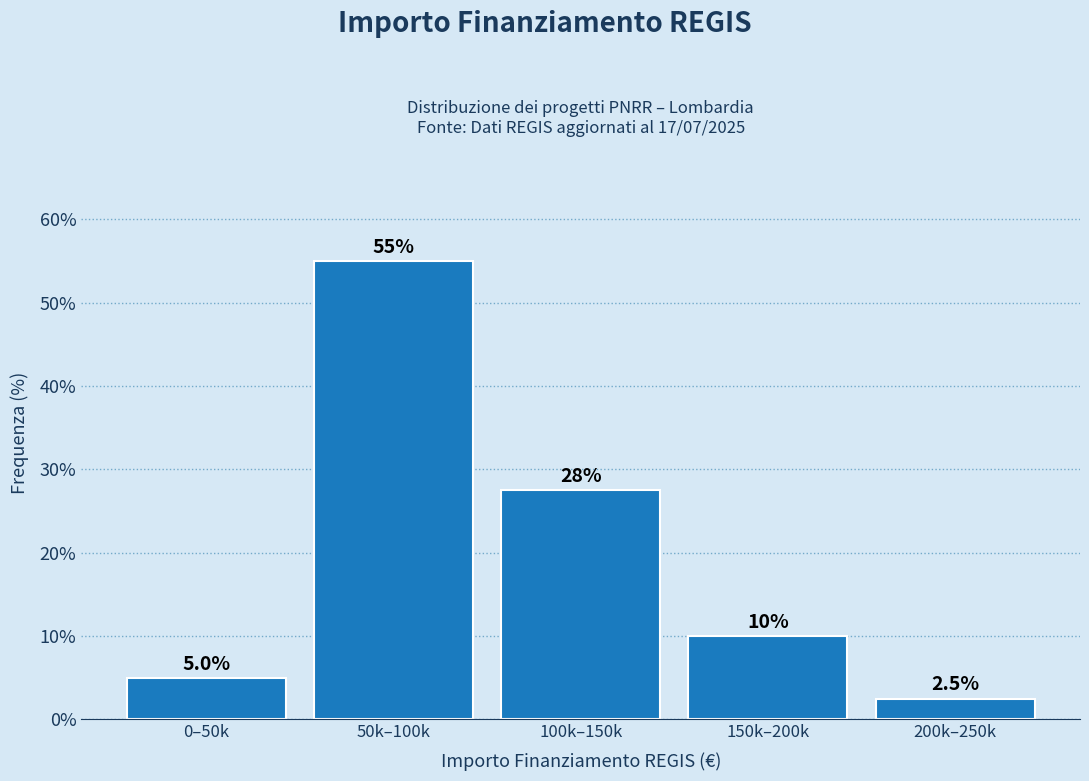

Reading right to left, what are all the values shown in this chart?

200k–250k=2.5	150k–200k=10.0	100k–150k=27.5	50k–100k=55.0	0–50k=5.0